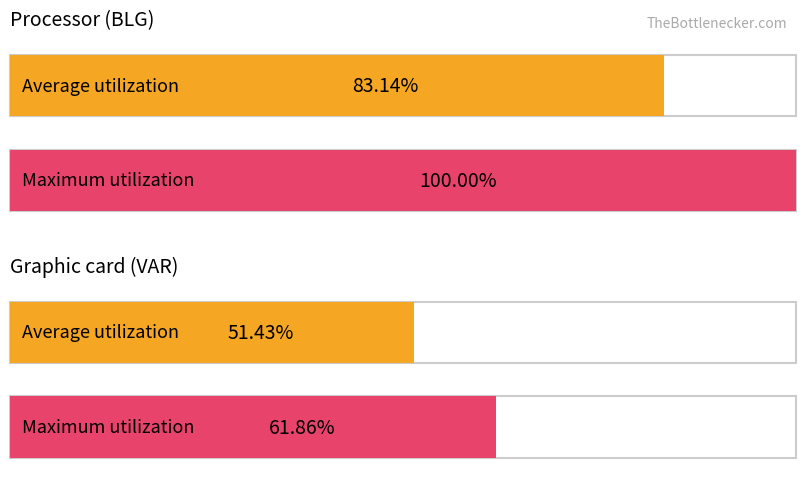

What position from the left is обл. Благоевград?

1